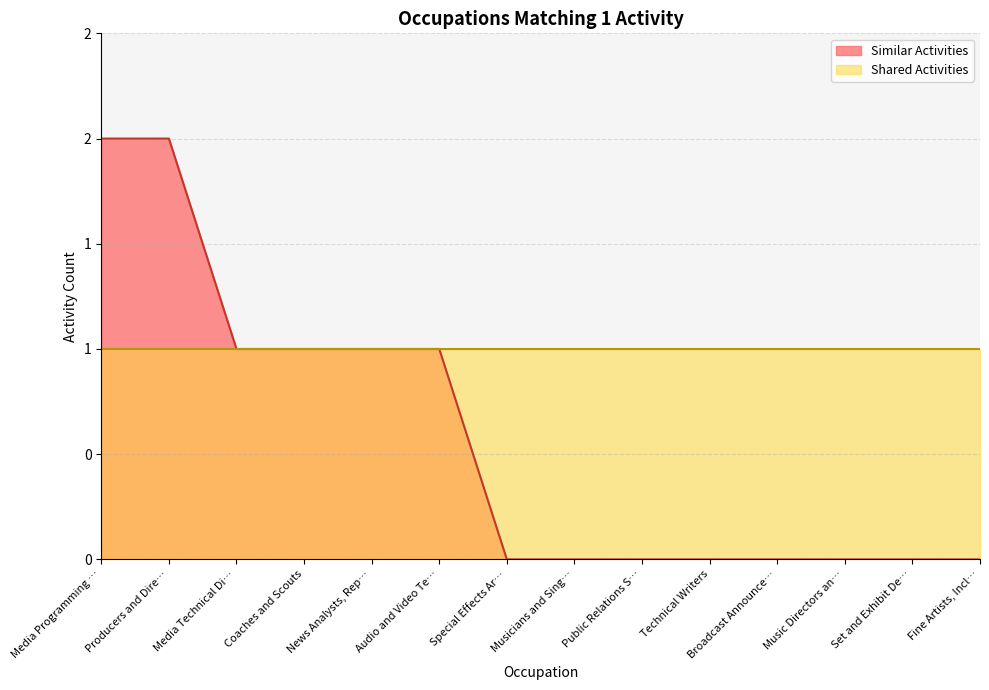

Does the chart display data point markers on the line(s)?

No